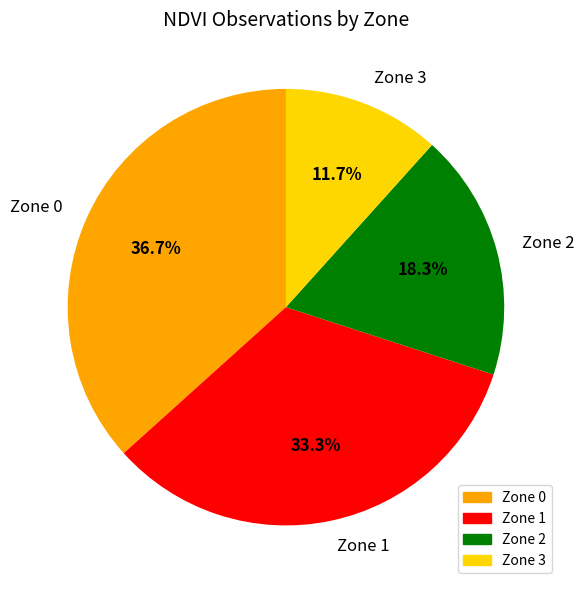

Is the sum of Zone 0 and Zone 2 greater than half?

Yes